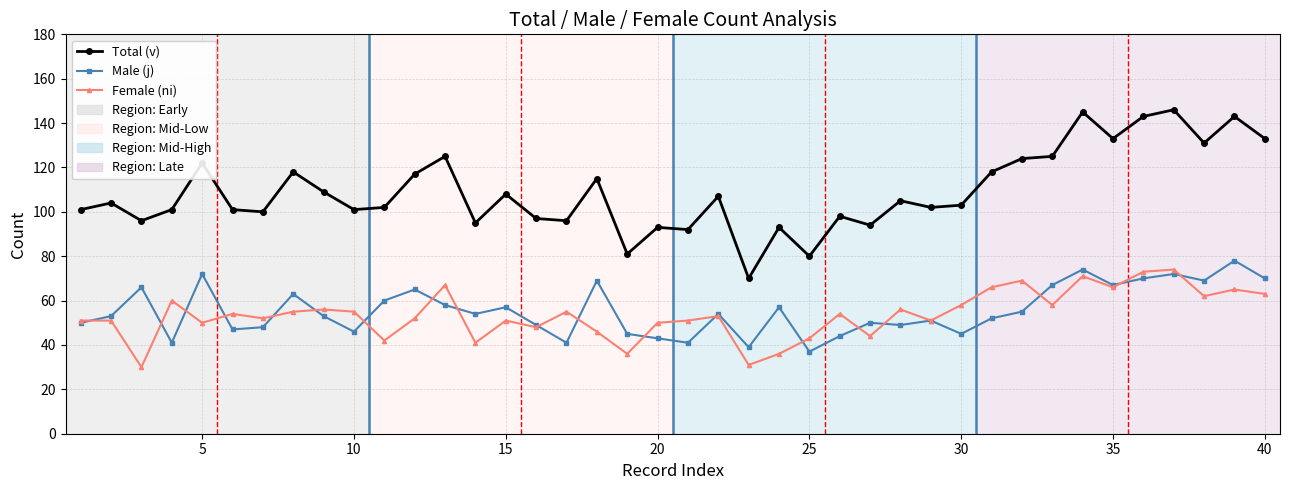

Which series has the largest total across all categories?

Total (v)